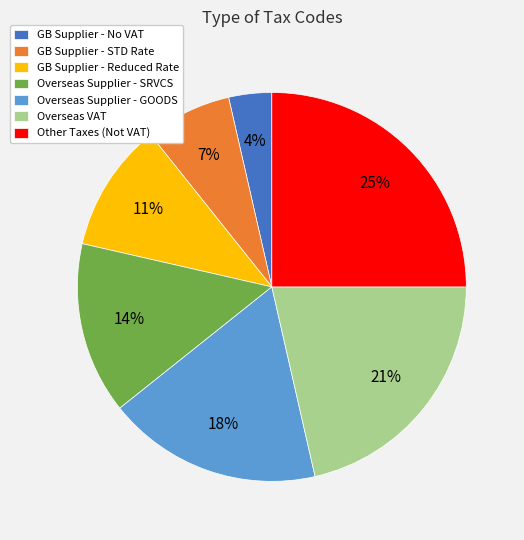

Combined, do GB Supplier - Reduced Rate and Other Taxes (Not VAT) account for over 50%?

No